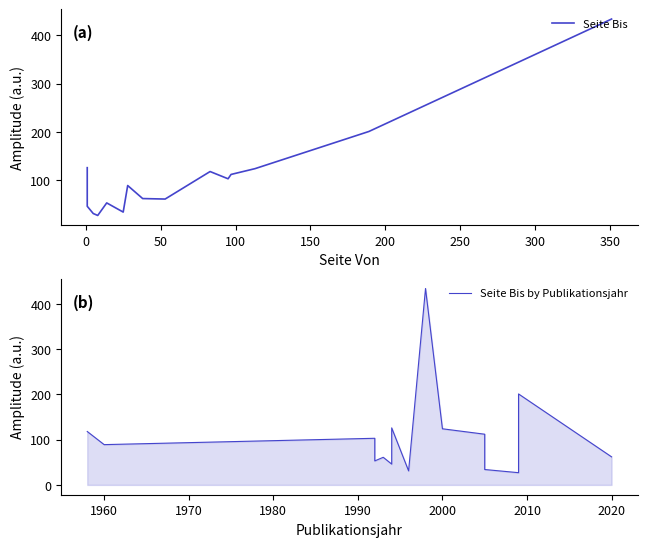

List the series in order of their peak value, highest first.

Seite Bis, Seite Bis by Publikationsjahr